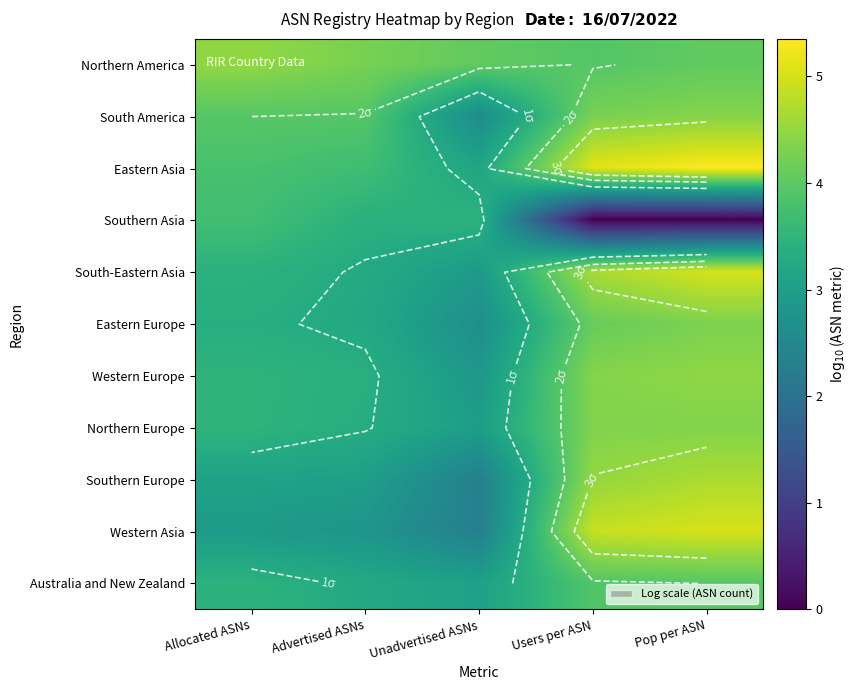

At Allocated ASNs, list the series in order from smallest to largest.

Western Asia, Southern Europe, Eastern Europe, South-Eastern Asia, Australia and New Zealand, Western Europe, Northern Europe, Southern Asia, Eastern Asia, South America, Northern America